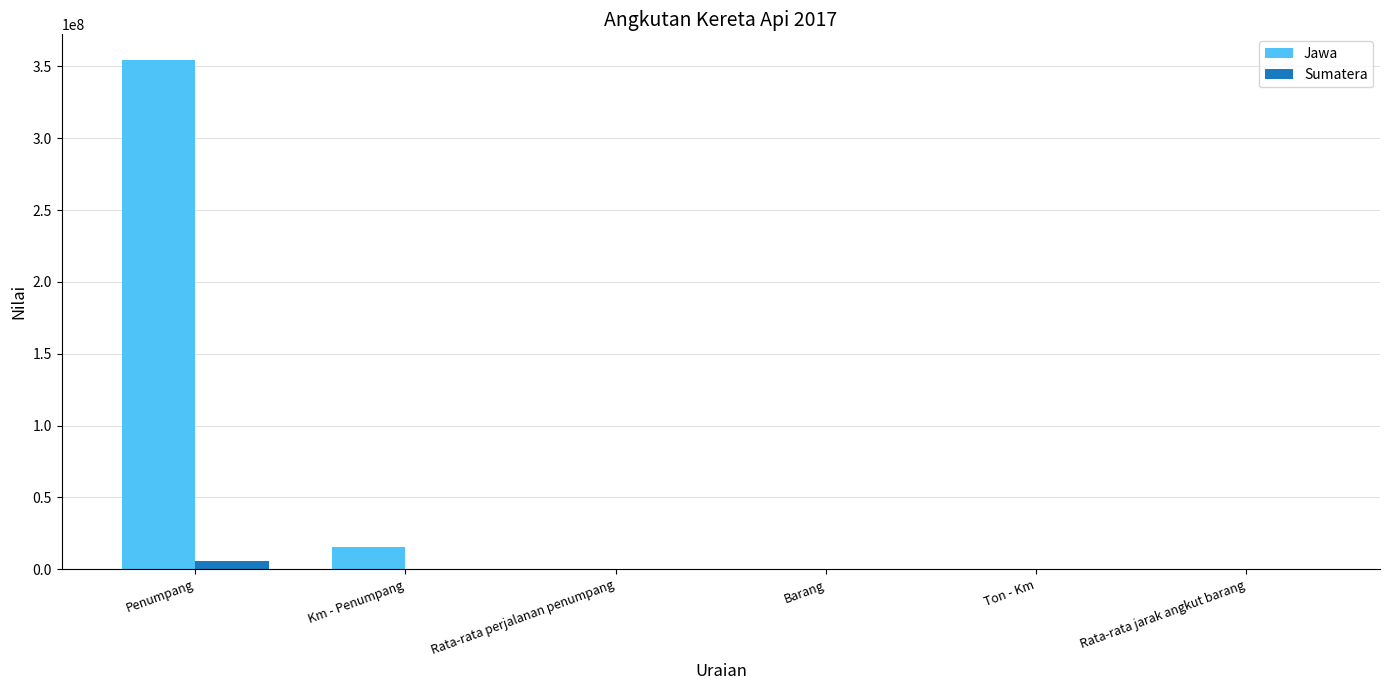

Count the number of categories in the chart.

6